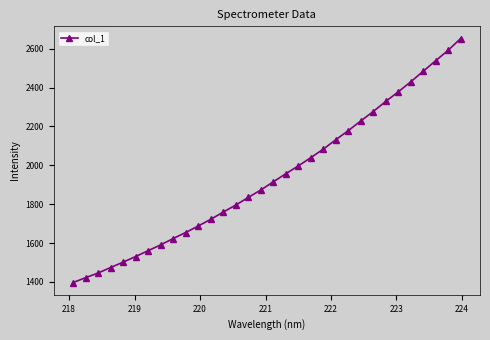

How many values are below 1914?

16